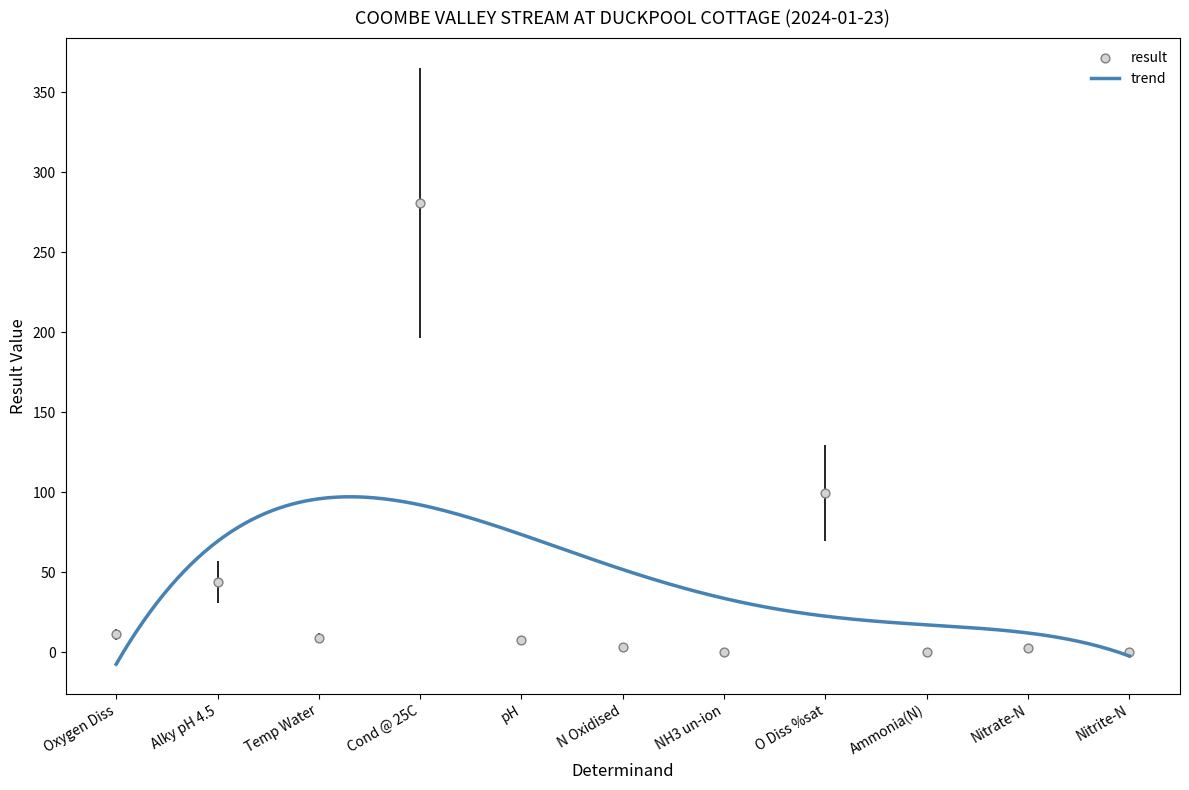

What is the change in value from pH to NH3 un-ion?

-7.9